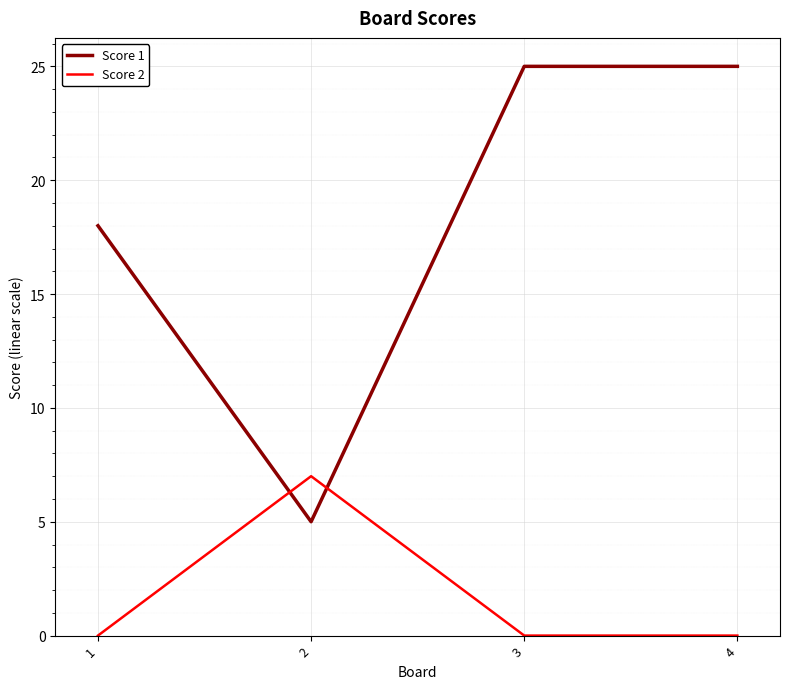

Reading left to right, transcribe all the data shown in this chart.

Score 1: 18	5	25	25
Score 2: 0	7	0	0